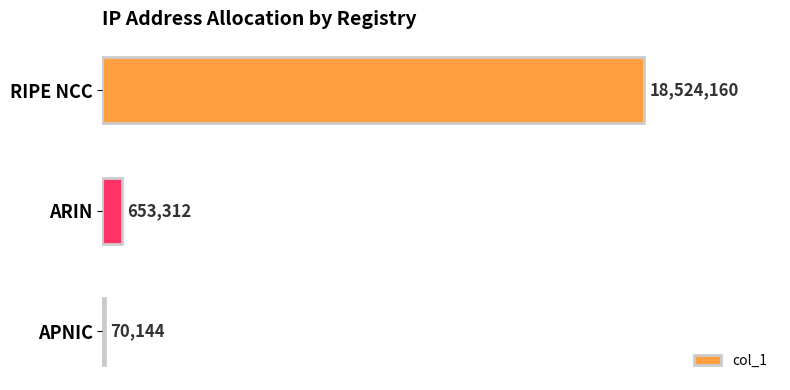

How many bars are there in total?

3